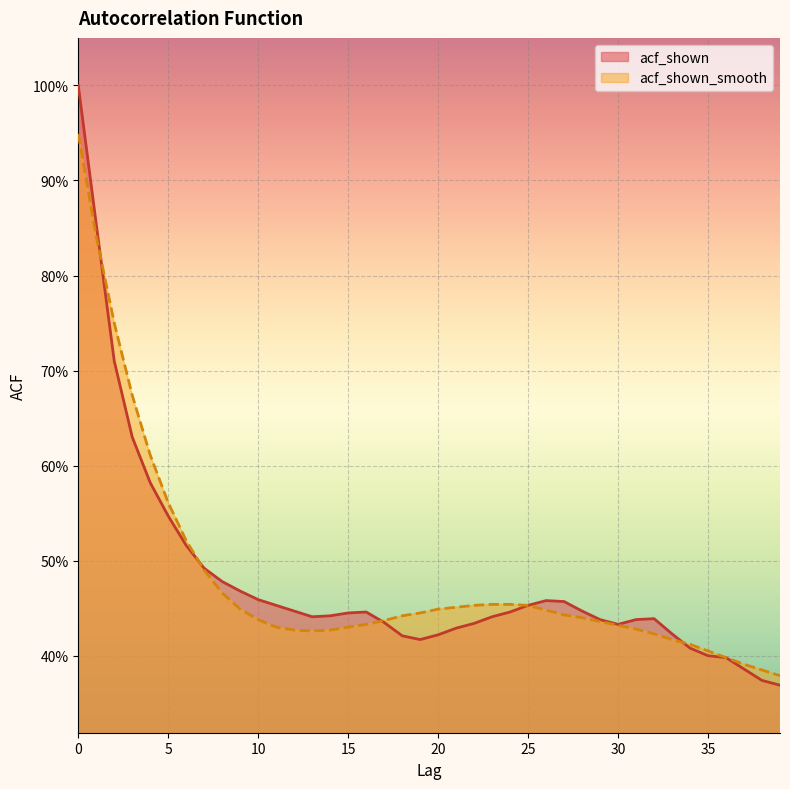

At how many categories does at least one series exceed 0?

40